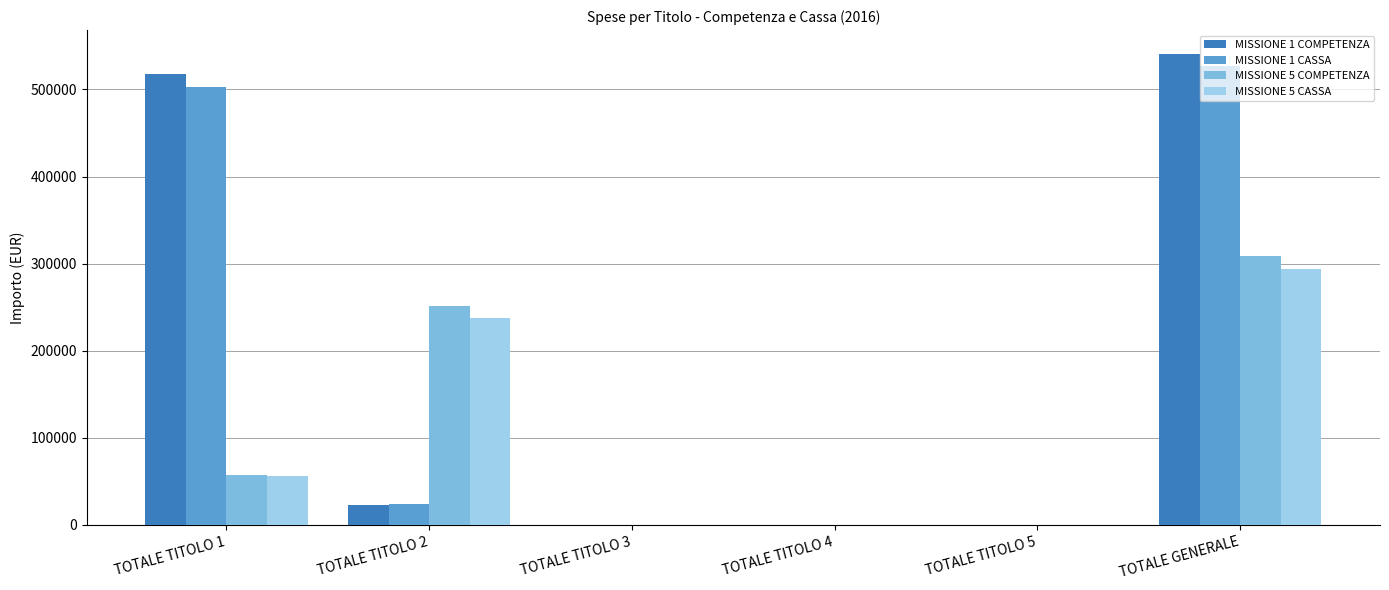

Which category has the highest value in the MISSIONE 5 COMPETENZA series?

TOTALE GENERALE